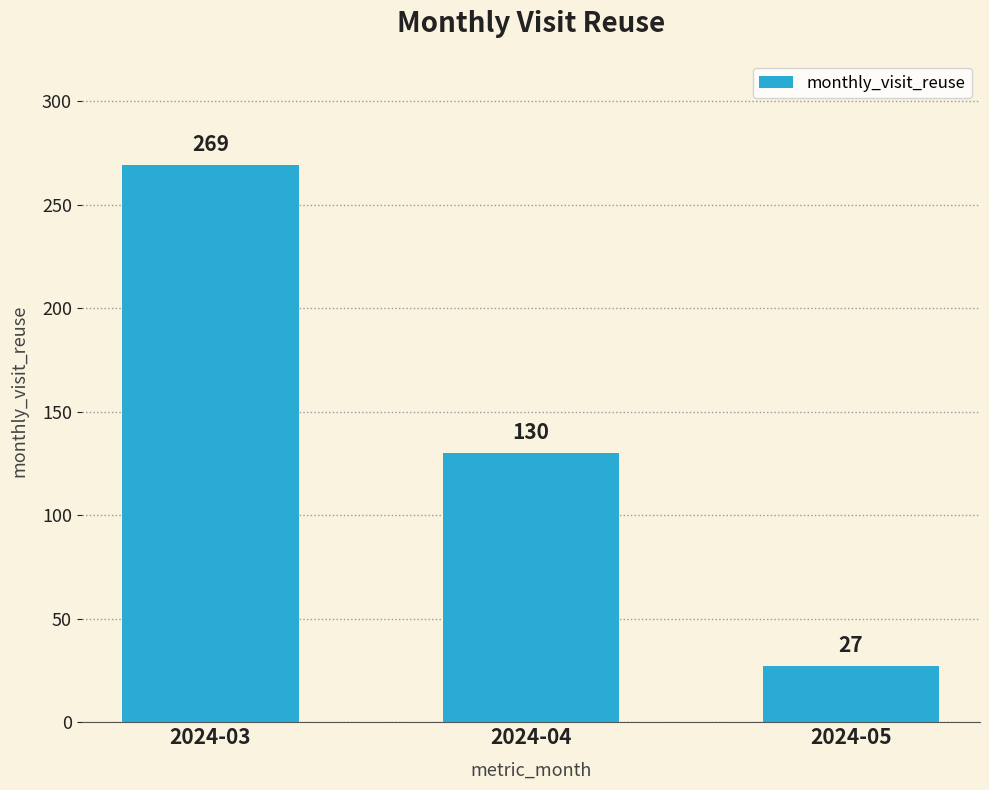

List the labels in order of value, largest first.

2024-03, 2024-04, 2024-05